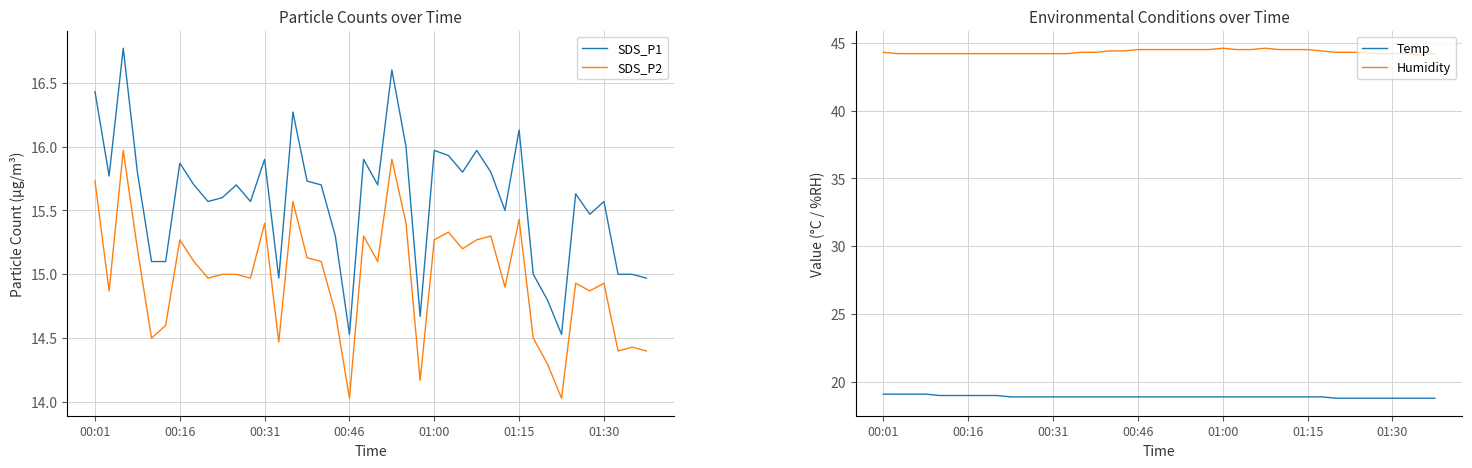

True or false: SDS_P2 and SDS_P1 intersect in this chart.

False